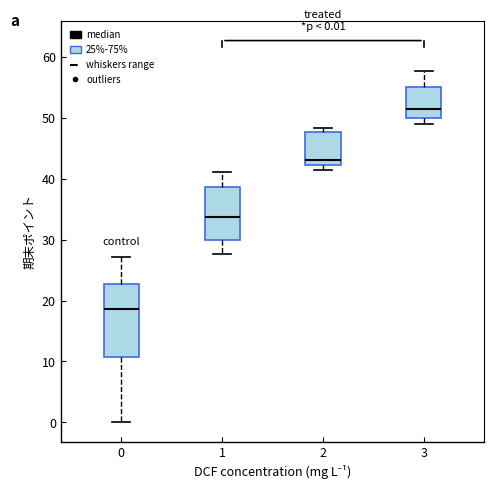

Comparing the boxes themselves (not the whiskers), which one is the tallest?

0